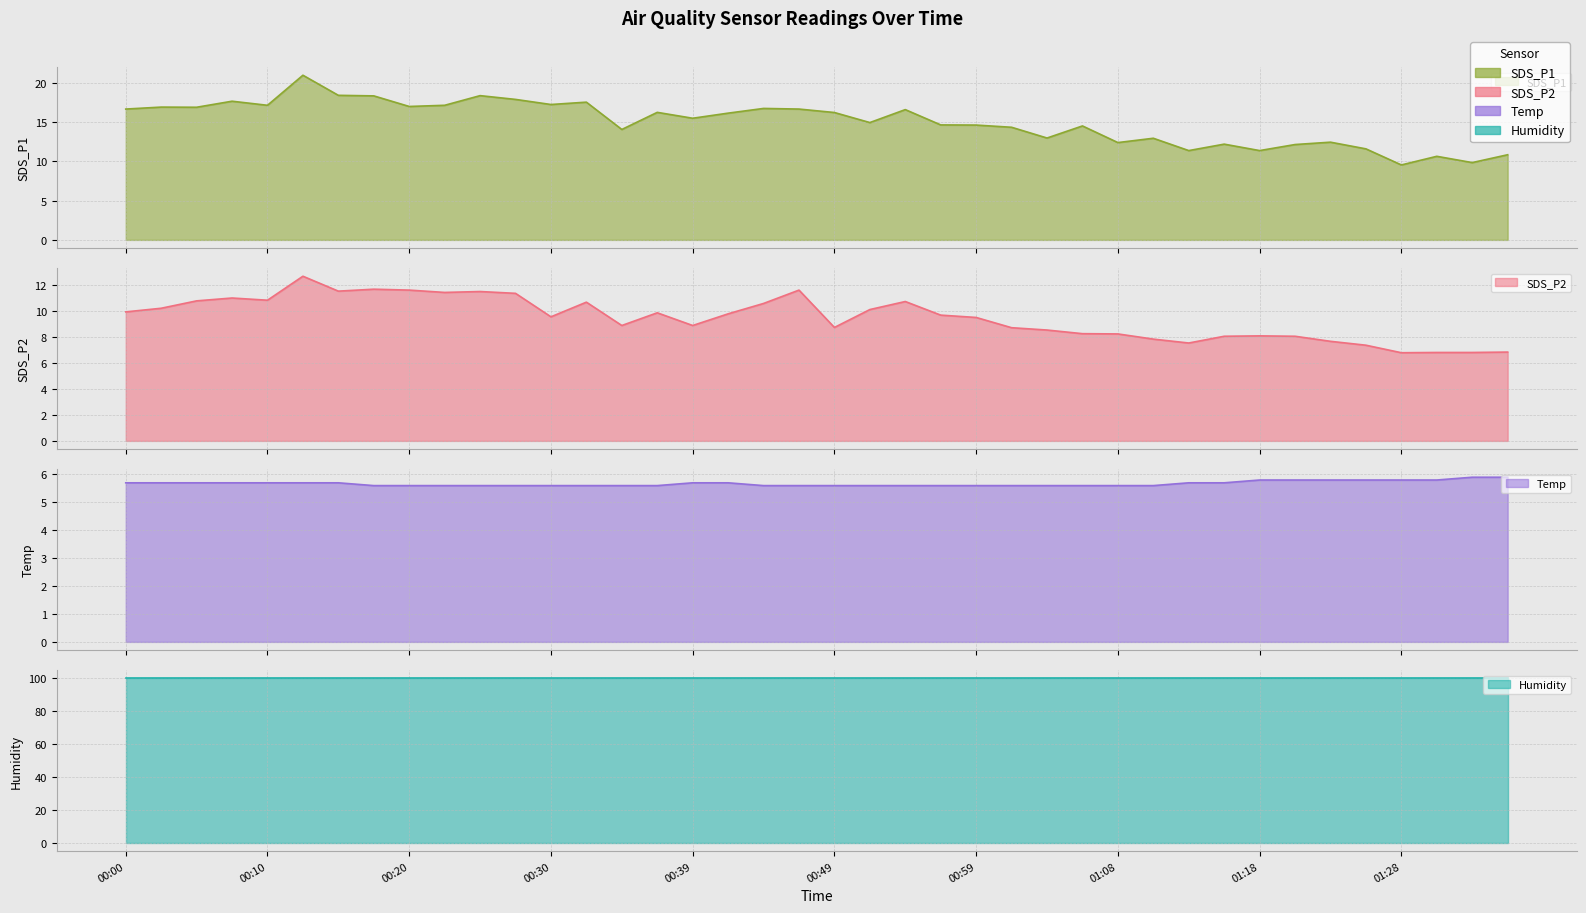

How many data points does each series have?

40